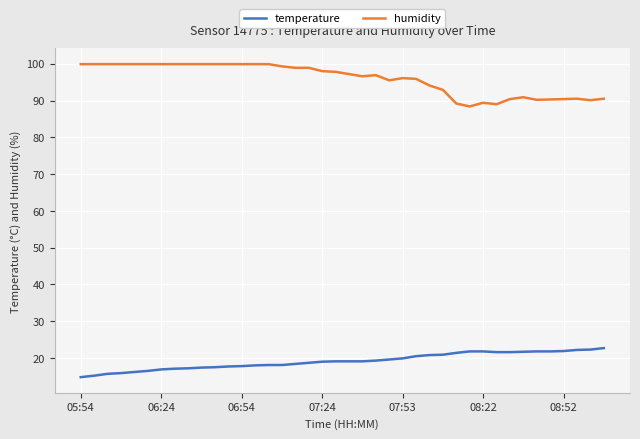

How many distinct data groups are displayed?

2